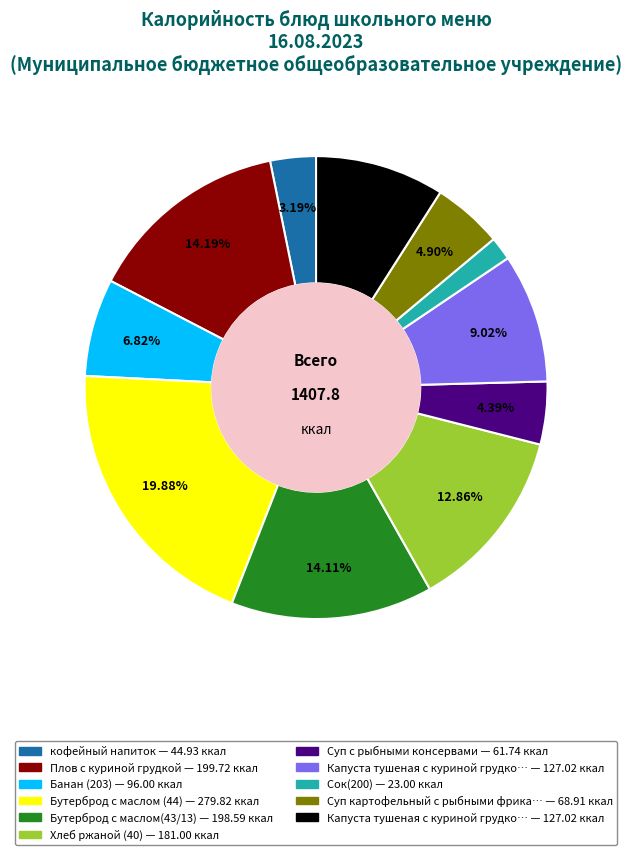

How many slices are in this pie chart?

11